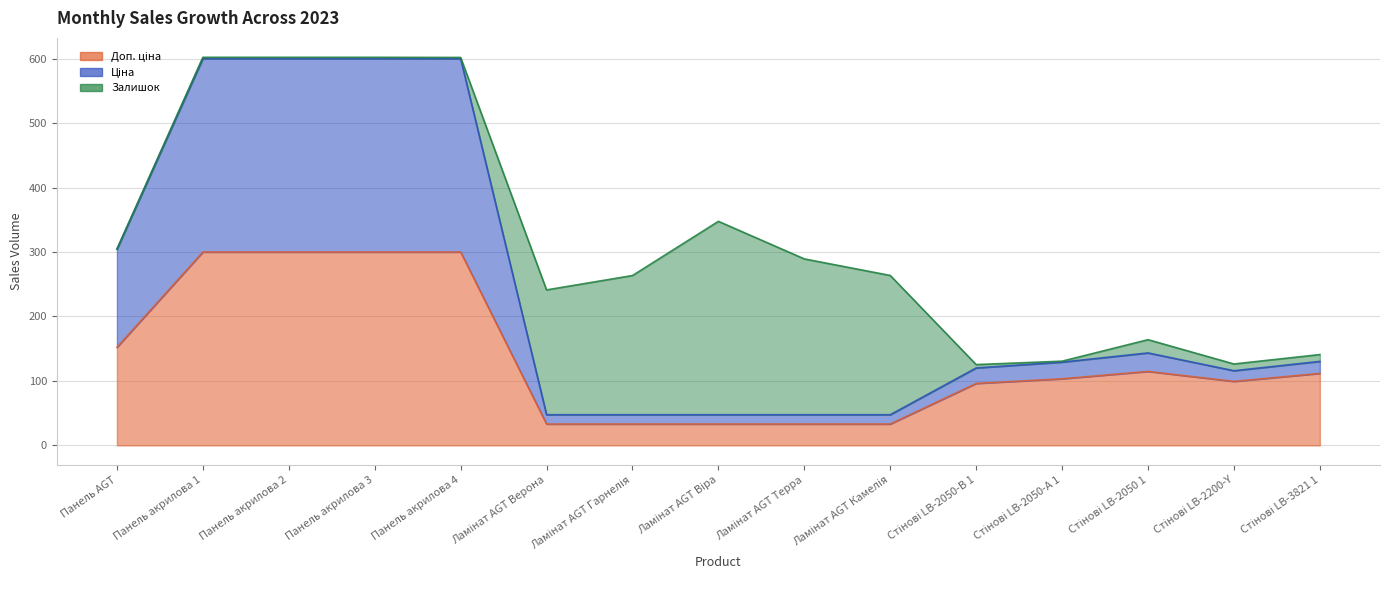

At which label does Ціна reach its minimum?

Ламінат AGT Верона